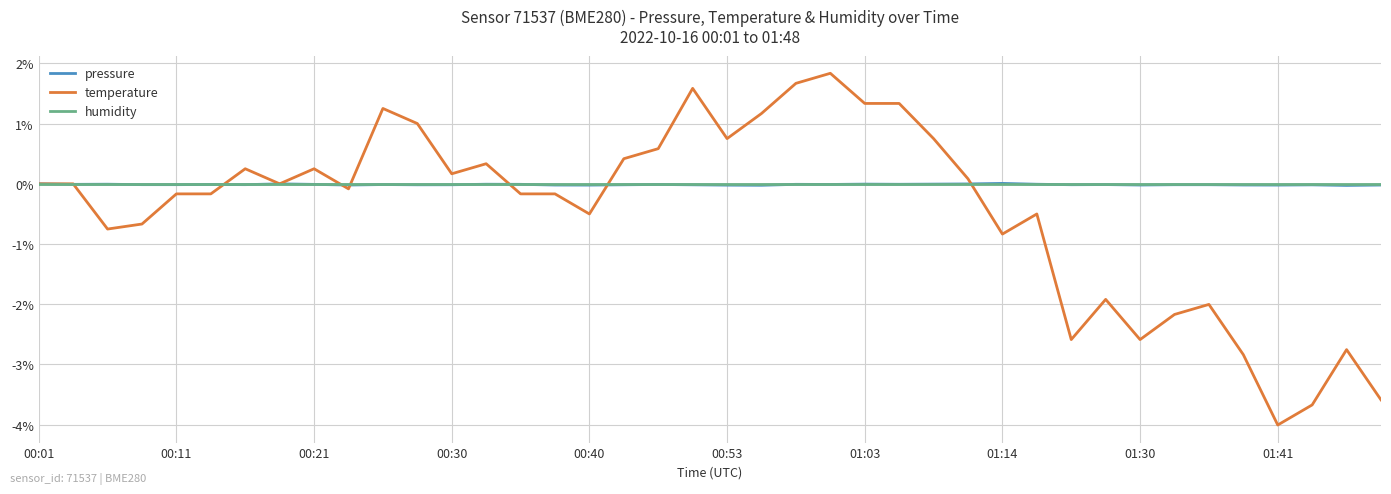

What is the maximum value for temperature?

1.8